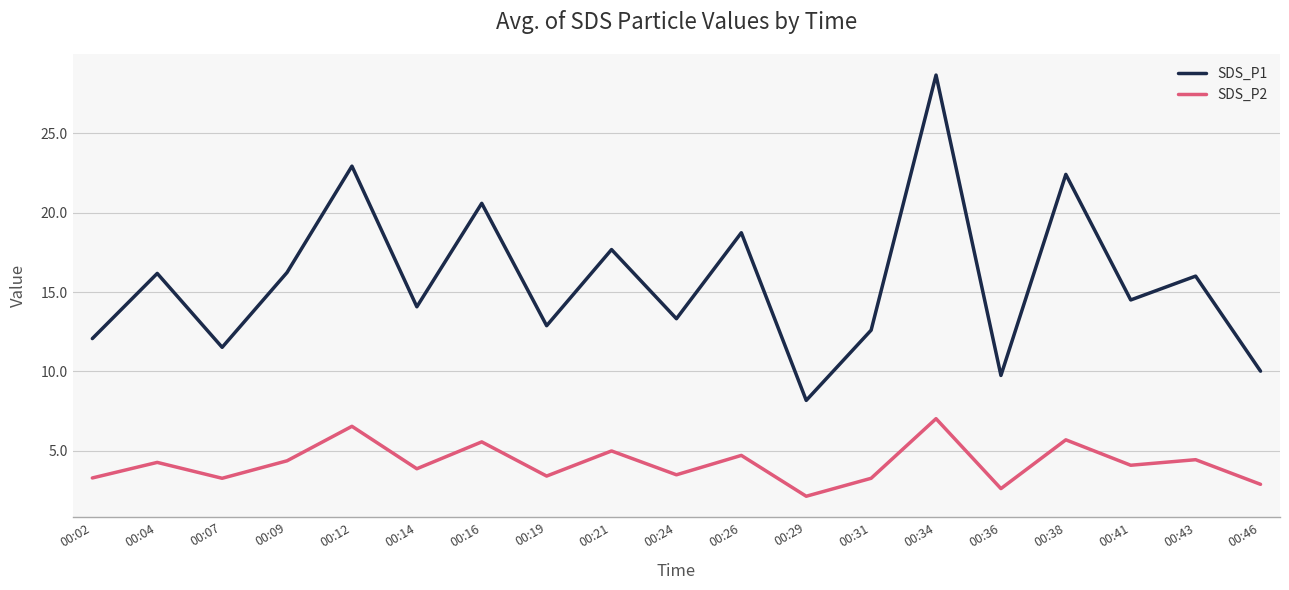

At which label does SDS_P2 reach its peak?

00:34